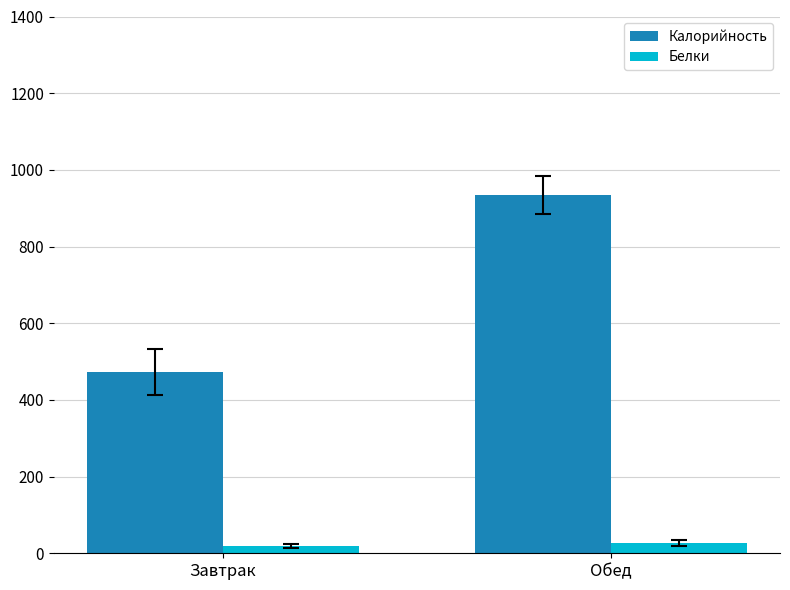

At Завтрак, list the series in order from largest to smallest.

Калорийность, Белки